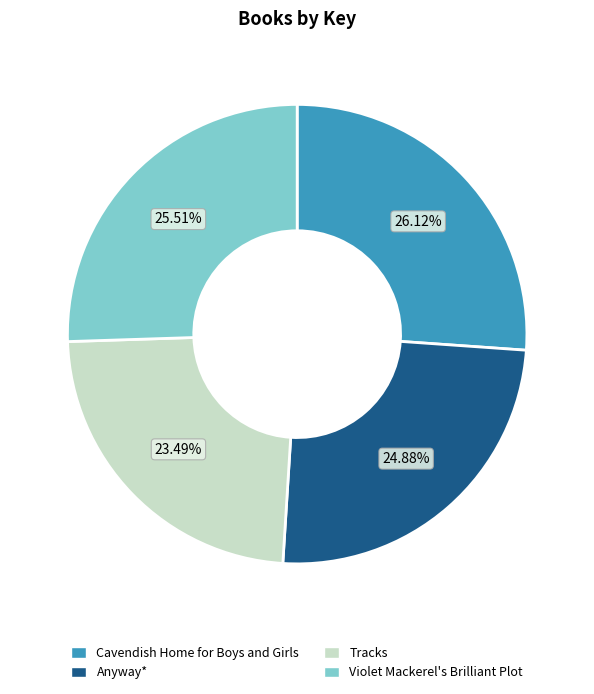

To the nearest percent, what is the average slice percentage?

25%